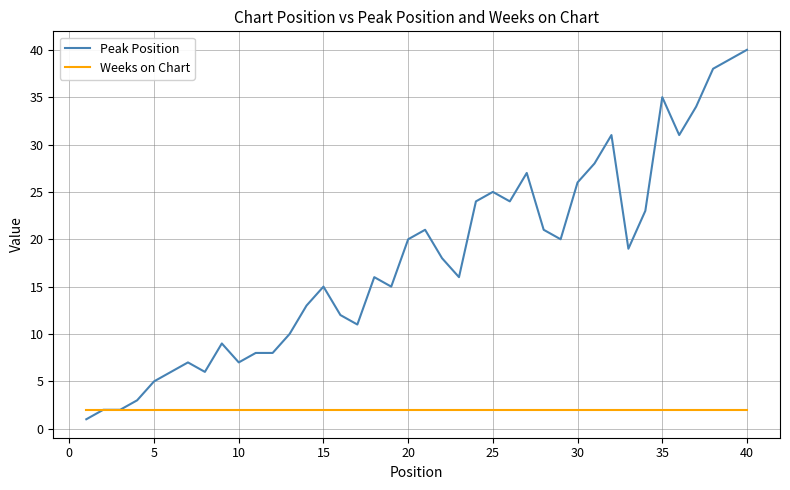

Which series has the largest range (max minus min)?

Peak Position